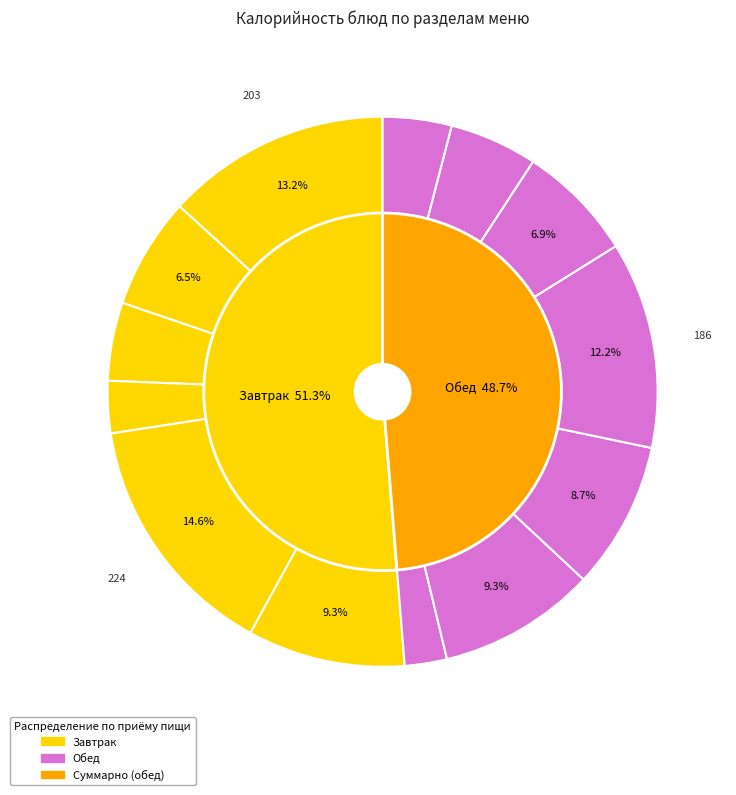

How many segments does this pie chart have?

13